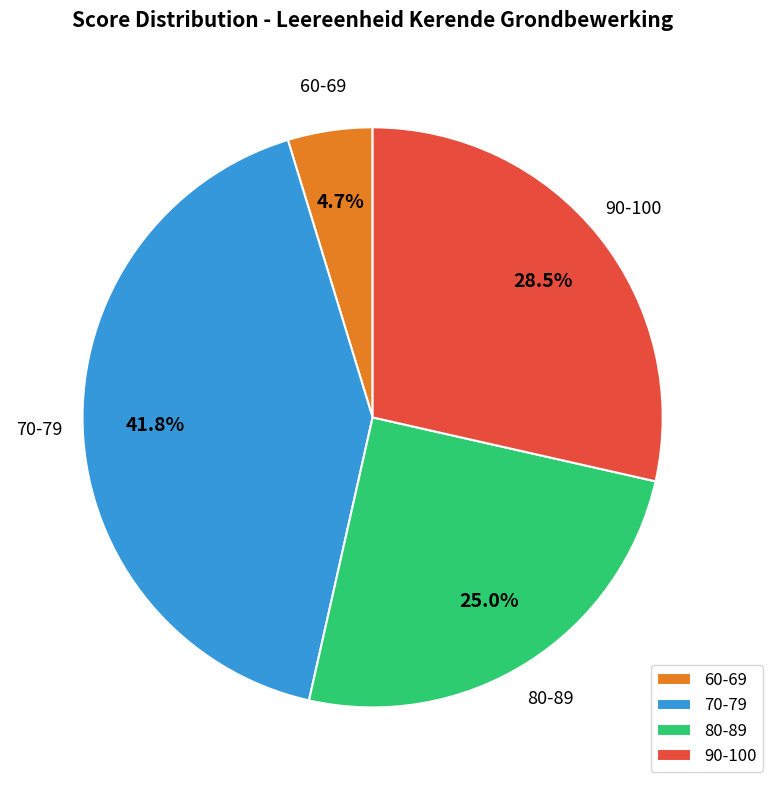

Which slice is the smallest?

60-69